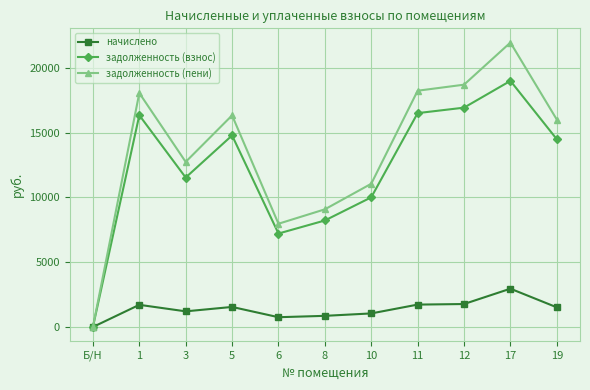

What is the label of the 1st point from the left?

Б/Н